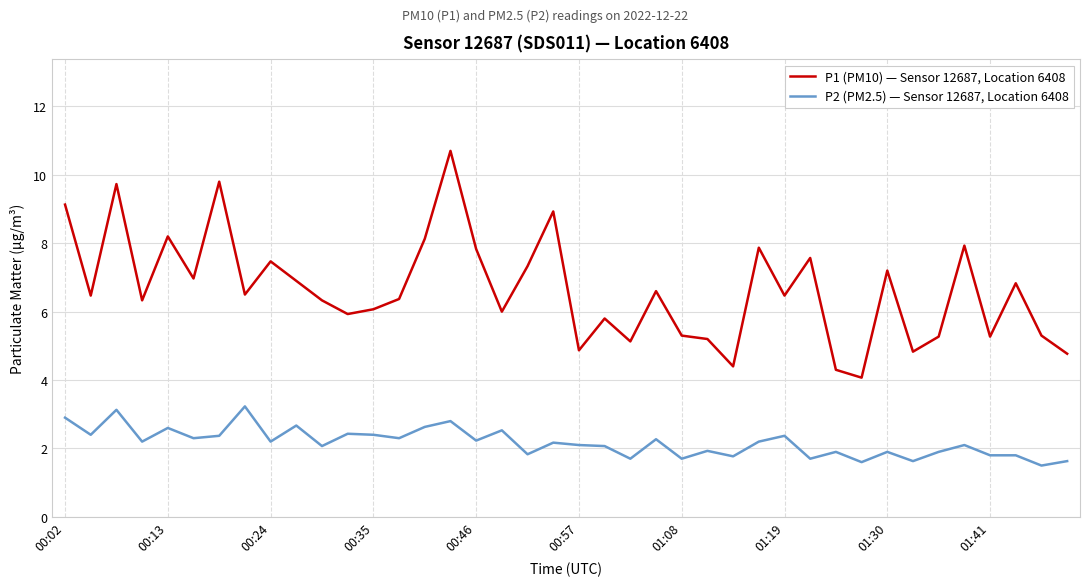

Which series has the largest range (max minus min)?

P1 (PM10) — Sensor 12687, Location 6408